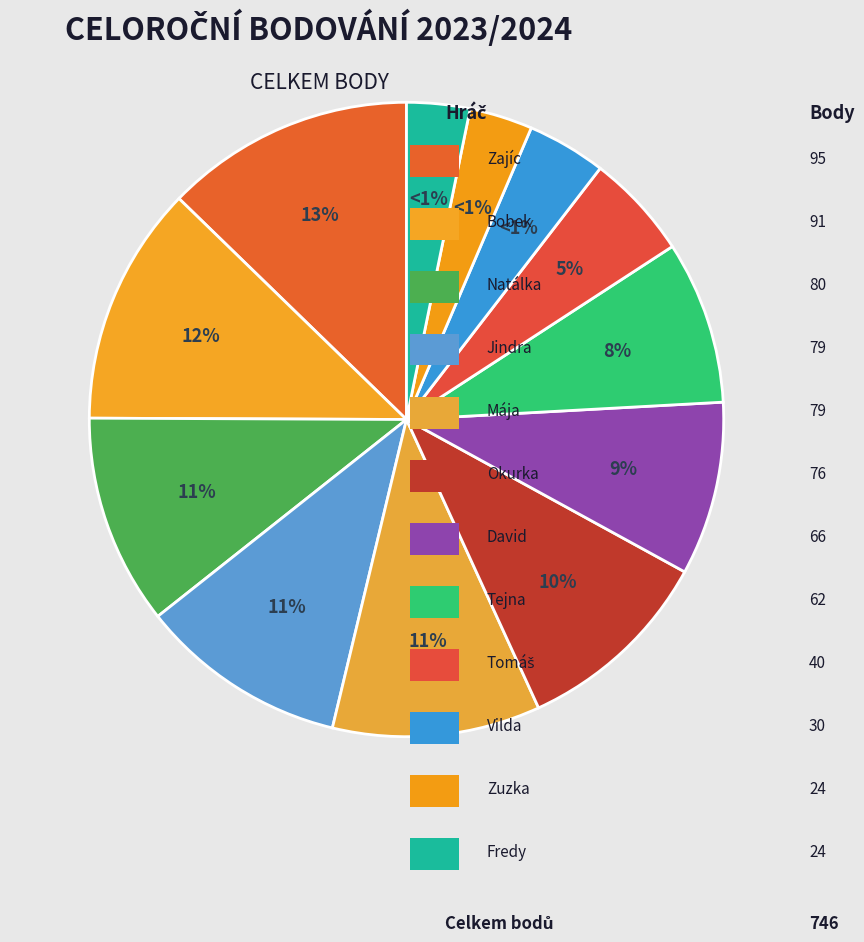

Is the sum of Tejna and Jindra greater than half?

No